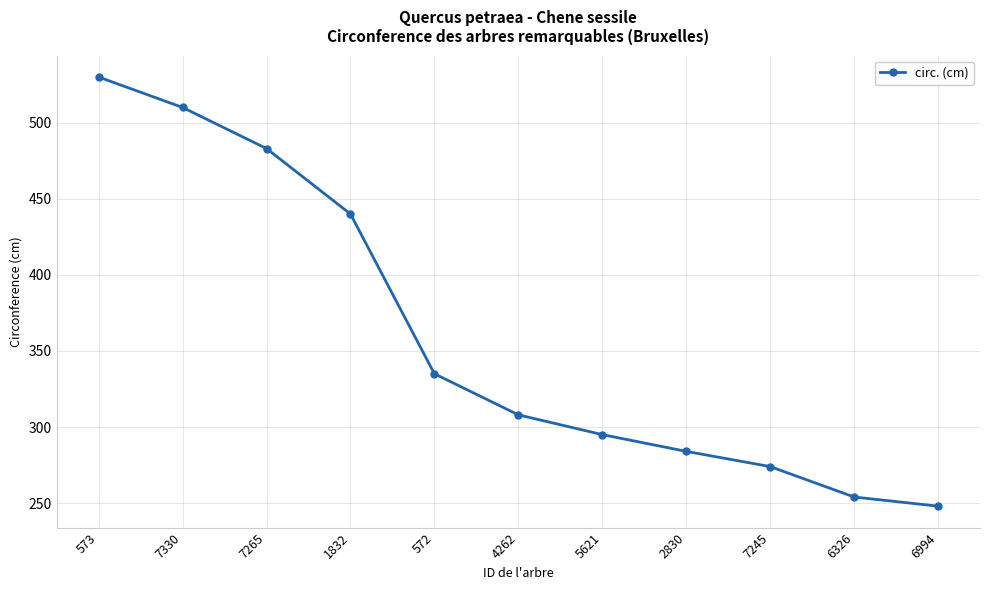

What is the change in value from 572 to 5621?

-40